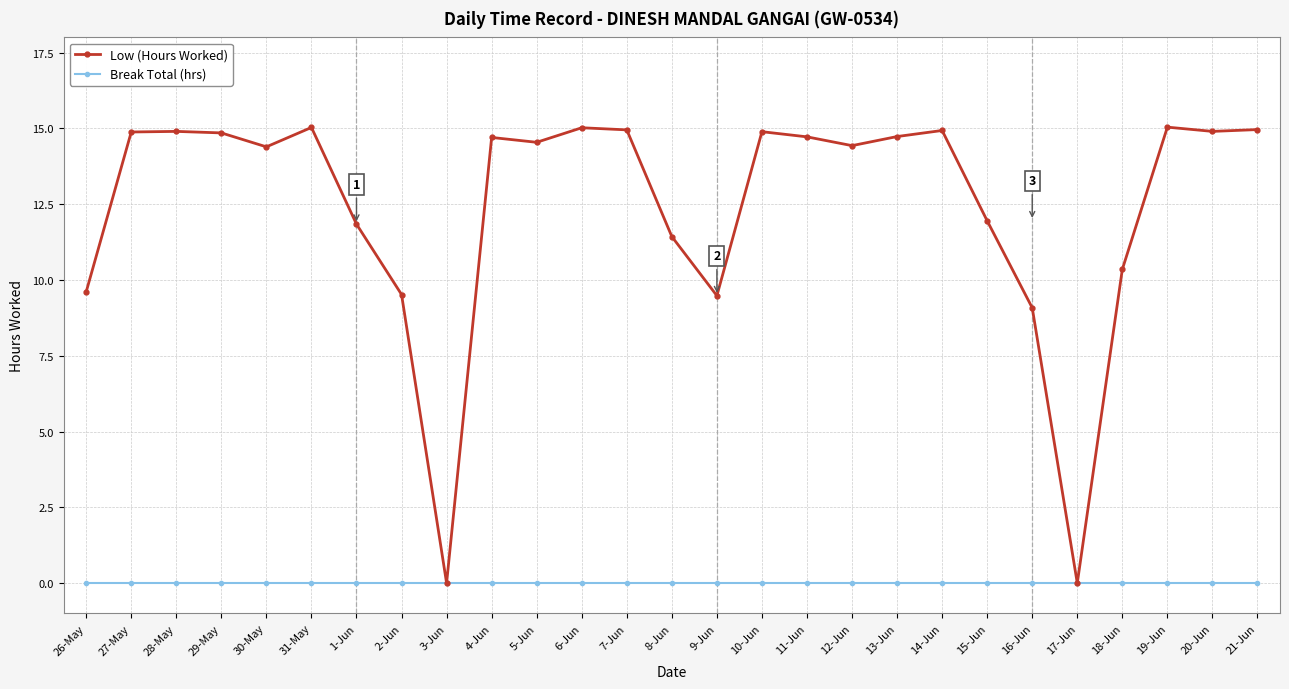

What is the total value across all series at 2-Jun?

9.5